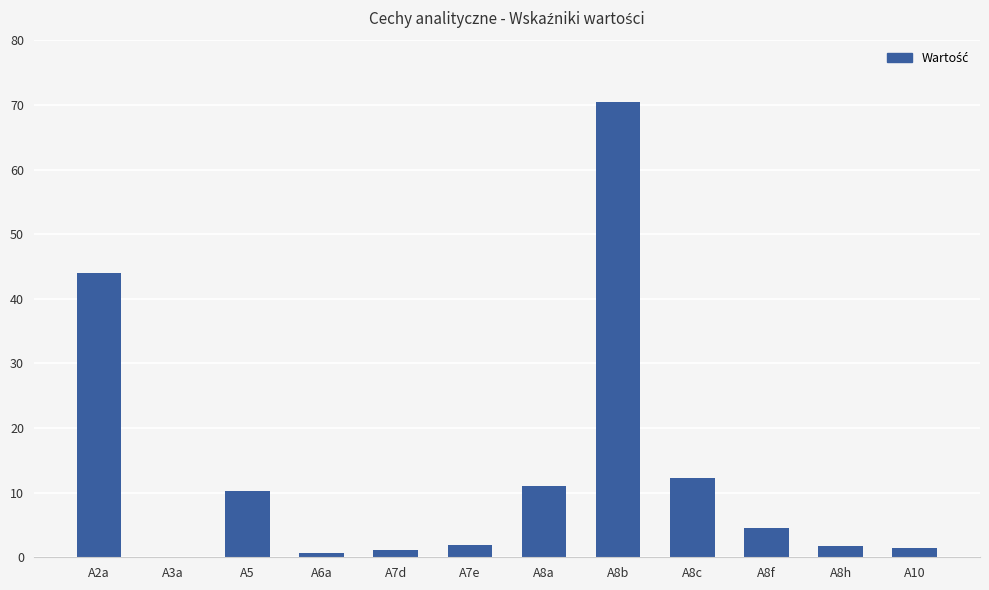

What is the maximum value shown in the chart?

70.5